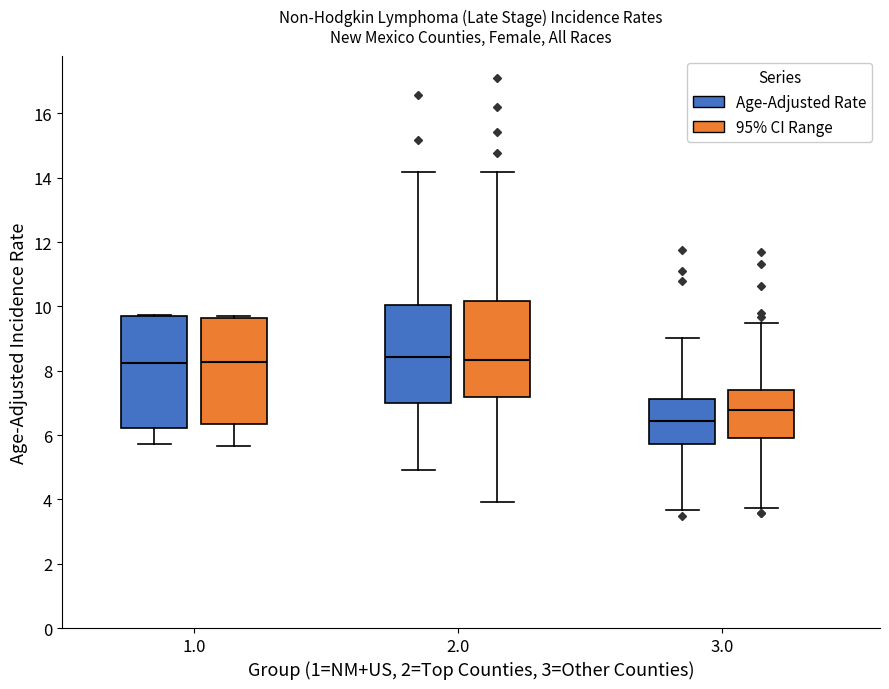

Where is the lower edge of the box for 1.0 (Age-Adjusted Rate) on the y-axis? The values are not printed on the chart, so give them approximately, as read against the axis.

6.2